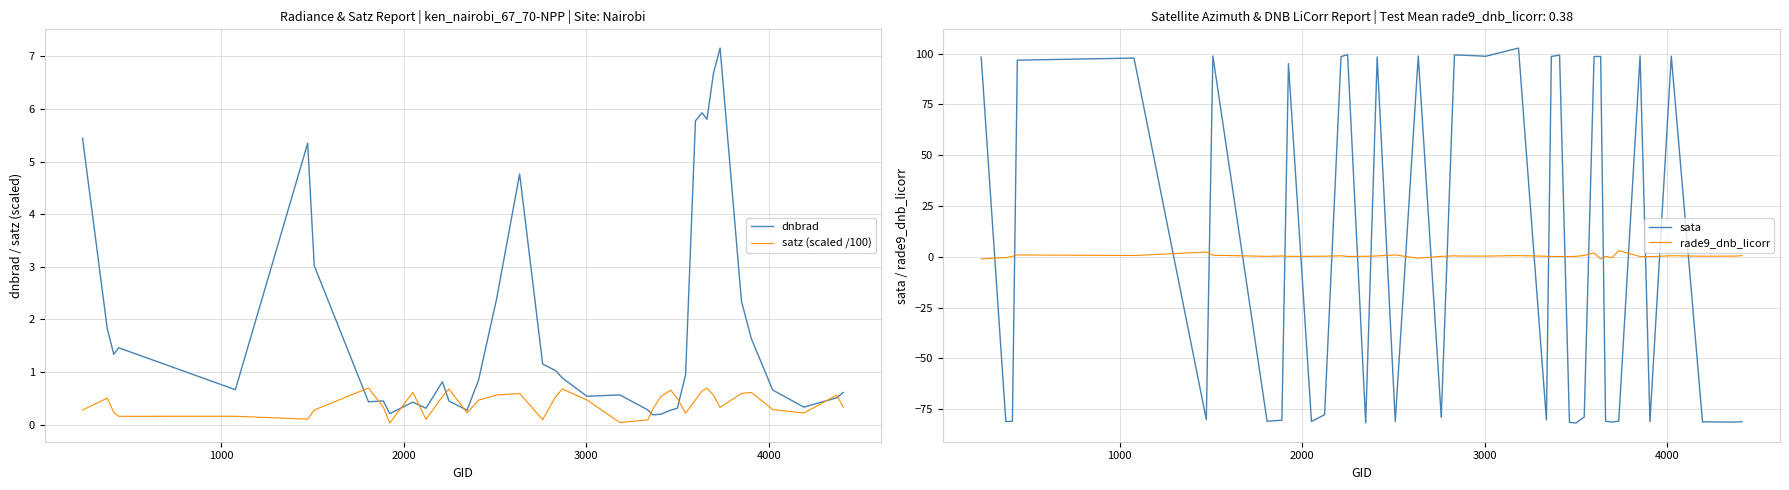

Reading left to right, what are all the values shown in this chart?

dnbrad: 5.4	1.8	1.3	1.5	0.7	5.4	3.0	0.4	0.5	0.2	0.4	0.3	0.8	0.4	0.3	0.8	2.4	4.8	1.2	1.0	0.9	0.5	0.6	0.3	0.2	0.2	0.3	0.3	1.0	5.8	5.9	5.8	6.7	7.2	2.3	1.6	0.7	0.3	0.5	0.6
satz (scaled /100): 0.3	0.5	0.2	0.2	0.2	0.1	0.3	0.7	0.3	0.0	0.6	0.1	0.5	0.7	0.2	0.5	0.6	0.6	0.1	0.5	0.7	0.5	0.0	0.1	0.3	0.5	0.7	0.5	0.2	0.5	0.6	0.7	0.6	0.3	0.6	0.6	0.3	0.2	0.6	0.3
sata: 98.2	-81.1	-81.0	96.7	97.8	-80.1	98.8	-81.0	-80.4	95.0	-81.1	-77.7	98.5	99.4	-81.7	98.3	-81.0	98.8	-79.0	99.2	99.2	98.7	102.7	-80.3	98.6	99.2	-81.5	-81.8	-78.9	98.5	98.5	-80.9	-81.3	-80.9	98.9	-81.1	98.7	-81.2	-81.3	-81.2
rade9_dnb_licorr: -1.0	-0.4	0.2	0.9	0.6	2.3	0.8	0.2	0.4	0.2	0.2	0.3	0.5	0.2	0.2	0.4	0.9	-0.7	0.2	0.5	0.3	0.3	0.6	0.3	0.2	0.1	0.1	0.2	0.7	1.8	-1.0	0.2	-0.5	3.0	0.1	0.1	0.5	0.3	0.3	0.6